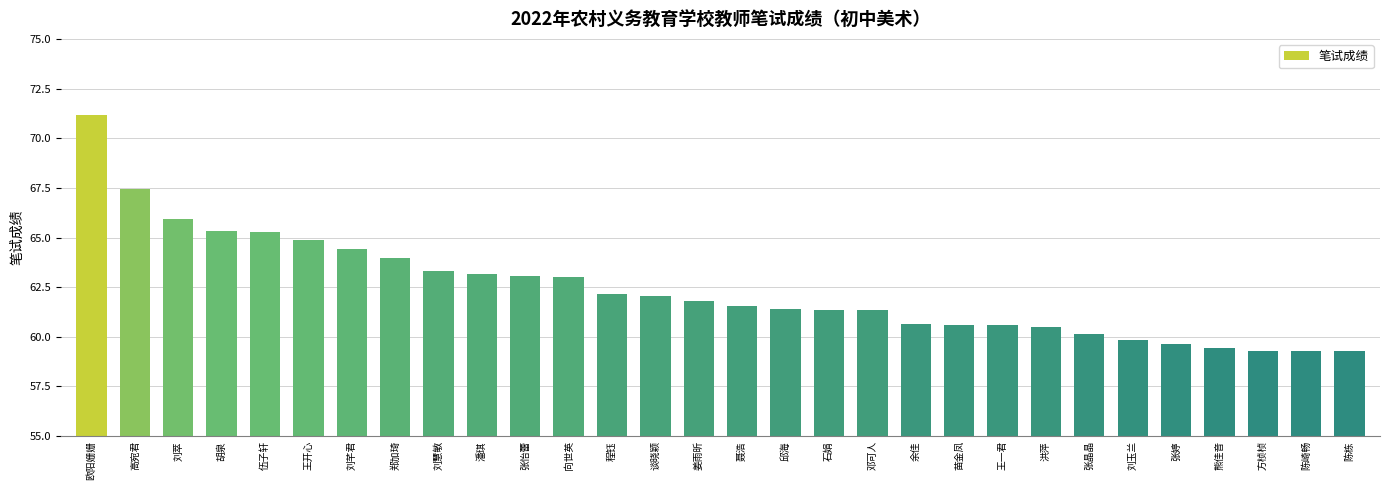

The chart shows a value of 95.2 at 谈晓颖. True or false?

False